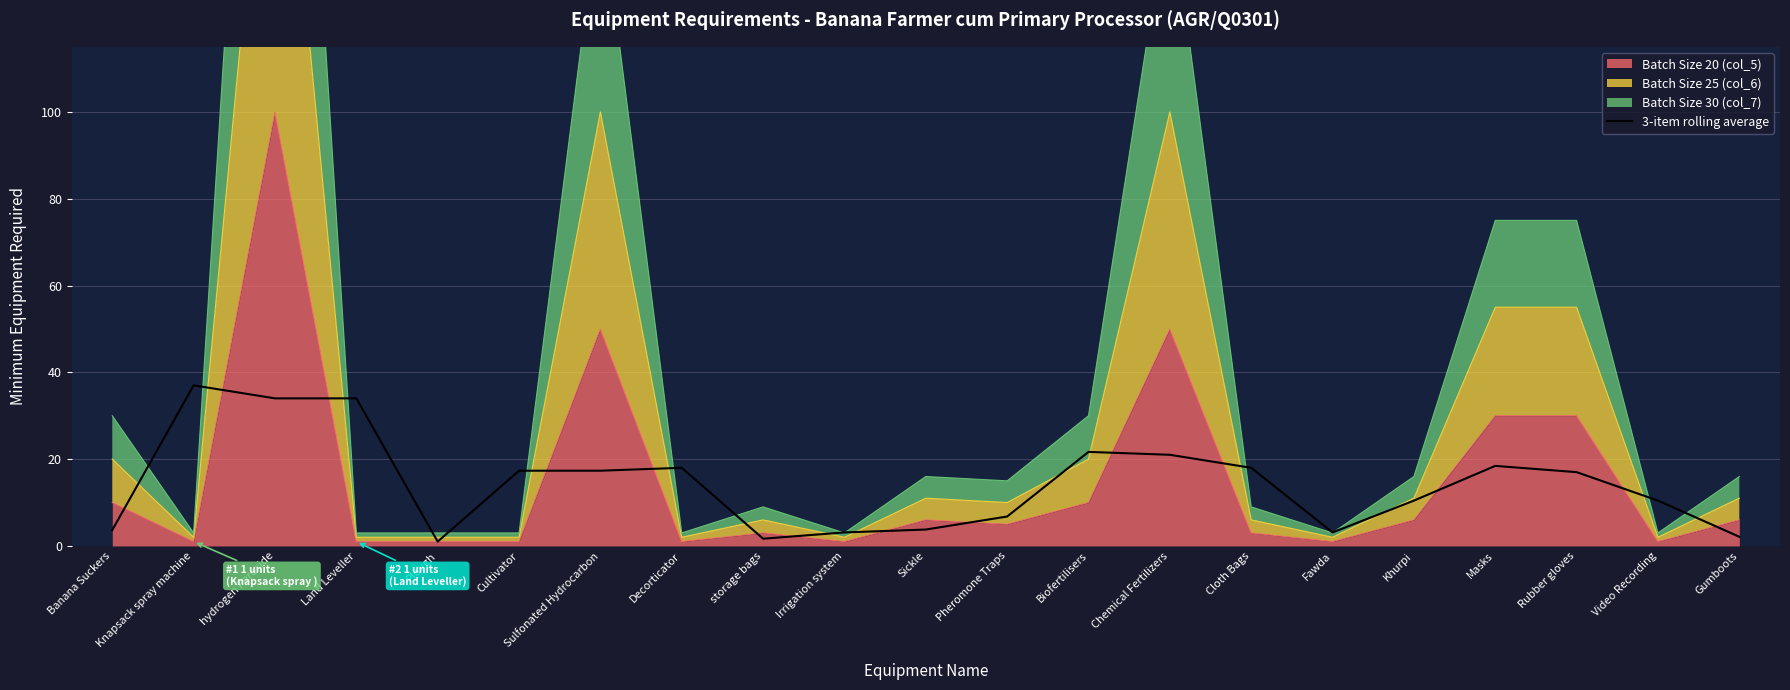

At which category does the data reach its first local peak?

Knapsack spray machine